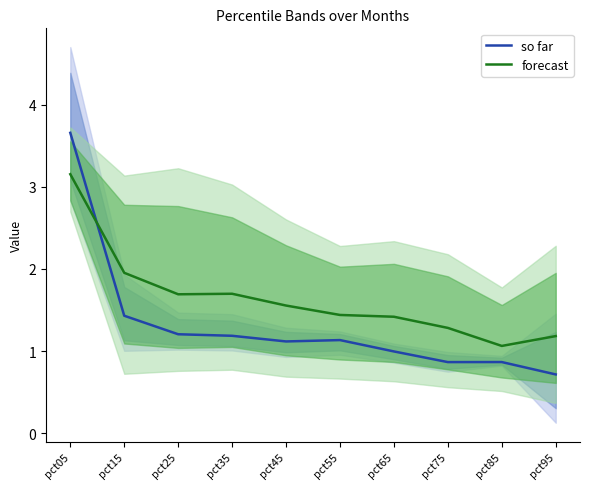

Between which two adjacent categories do forecast and so far first intersect?

pct05 and pct15